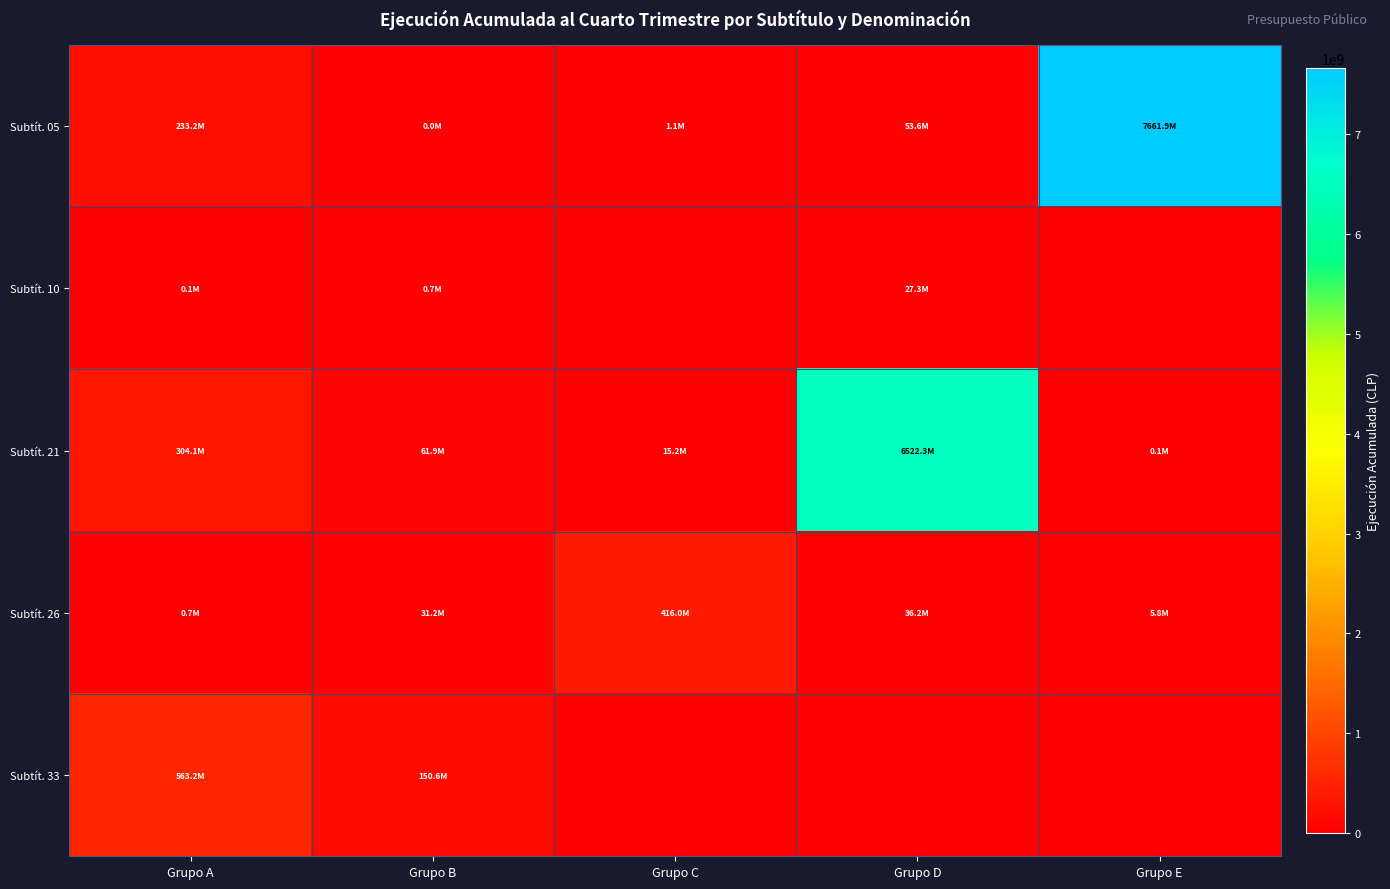

List the series in order of their peak value, highest first.

Subtít. 05, Subtít. 21, Subtít. 33, Subtít. 26, Subtít. 10